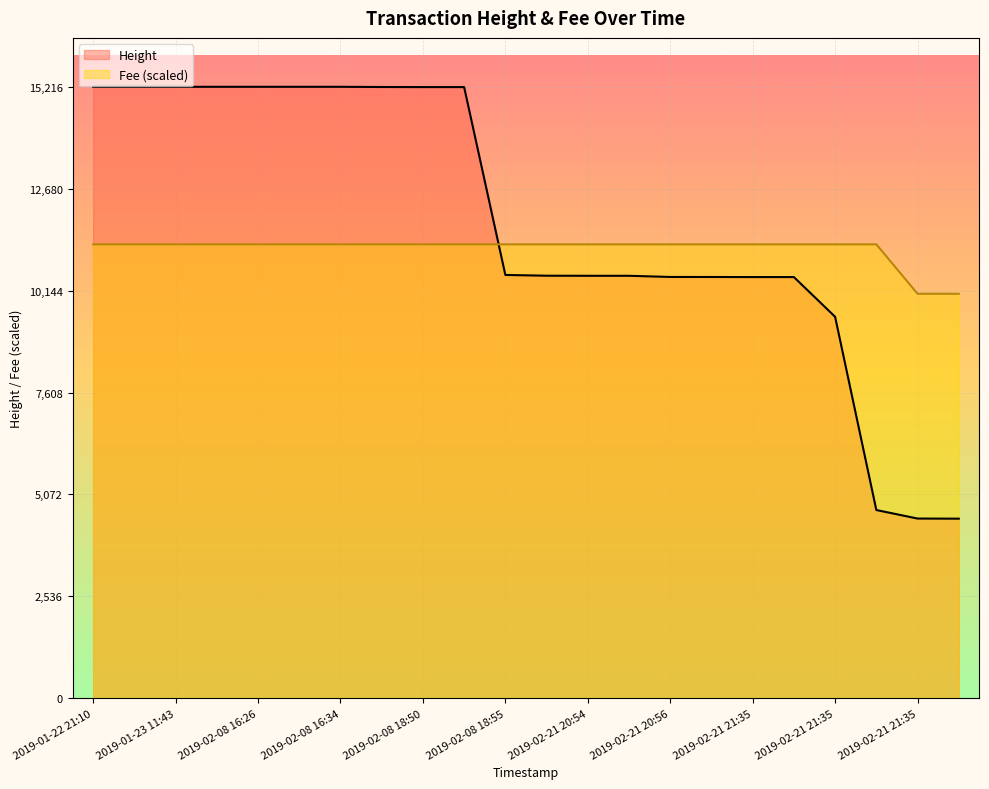

Is the value of Height at 2019-02-21 20:54 greater than the value of Fee at 2019-01-22 21:15?

No